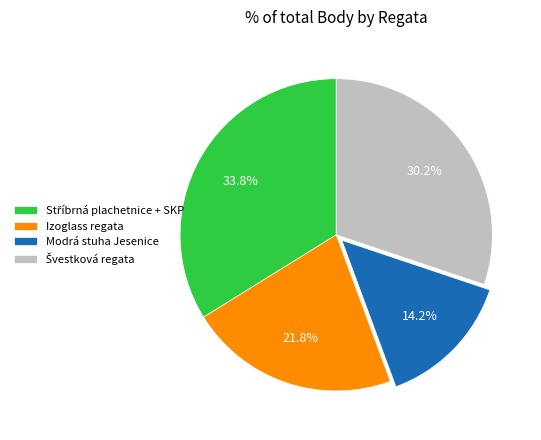

Which category has the smallest portion of the pie?

Modrá stuha Jesenice